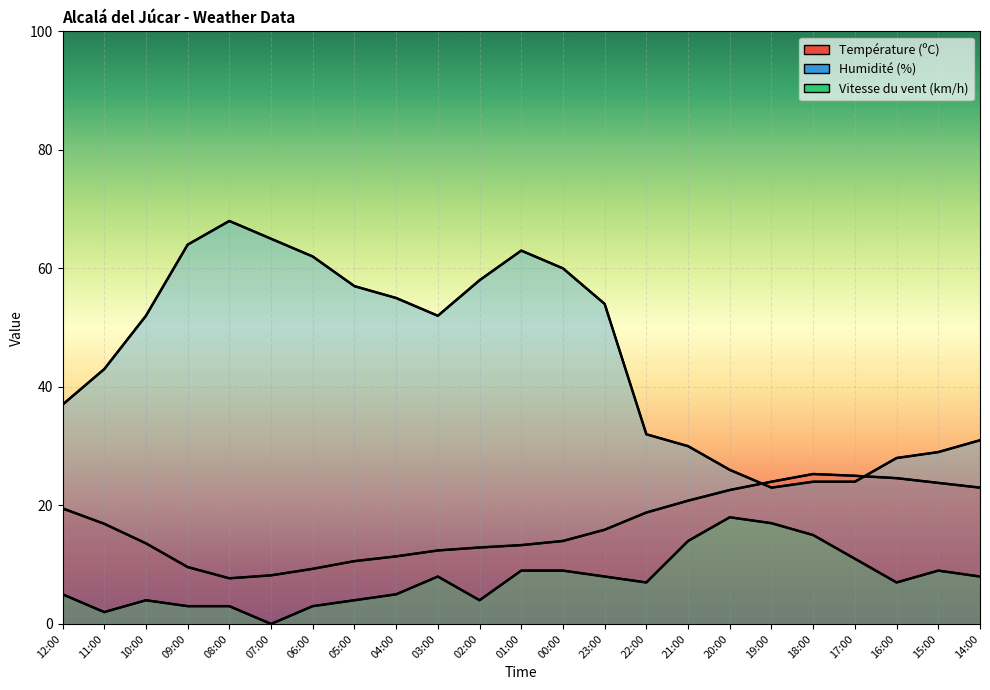

List the series in order of their peak value, highest first.

Humidité (%), Température (ºC), Vitesse du vent (km/h)